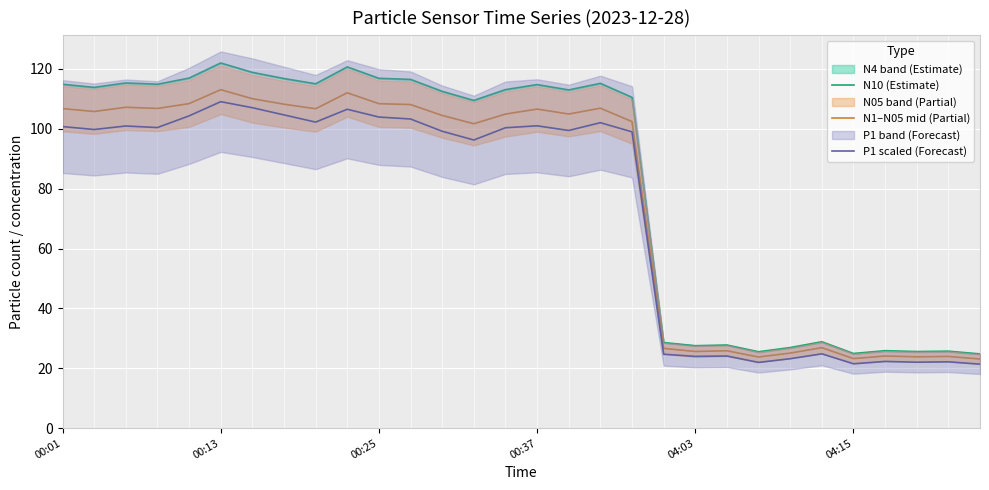

True or false: P1 scaled (Forecast) and N10 (Estimate) intersect in this chart.

False